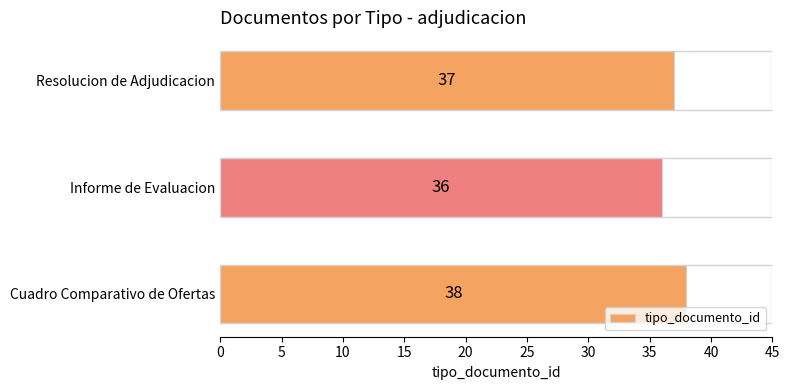

What is the change in value from Informe de Evaluacion to Resolucion de Adjudicacion?

+1